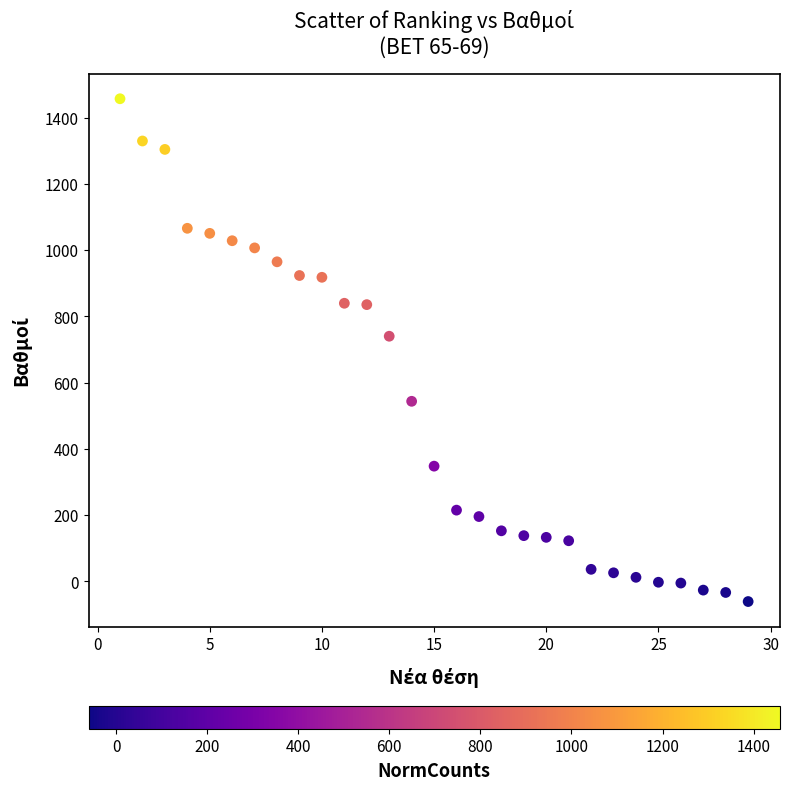

What is the range of X values (max minus min)?

28.0